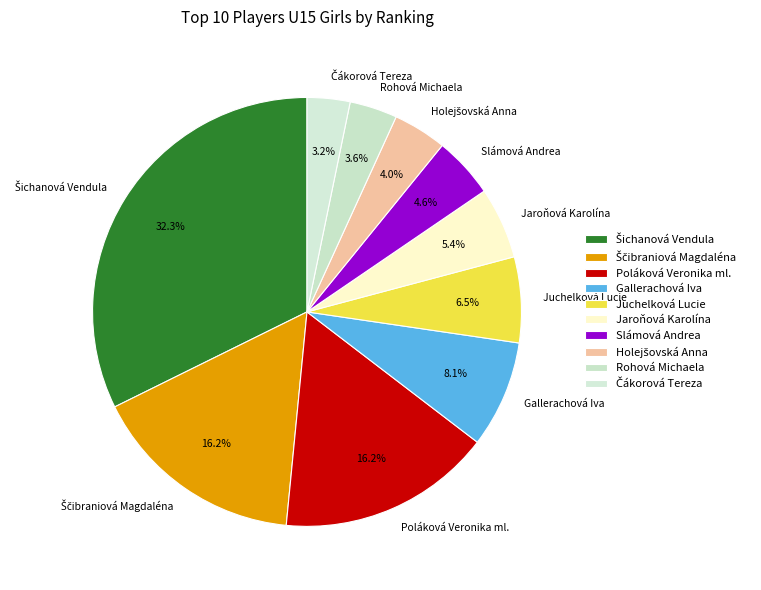

Does Slámová Andrea represent more than half of the total?

No